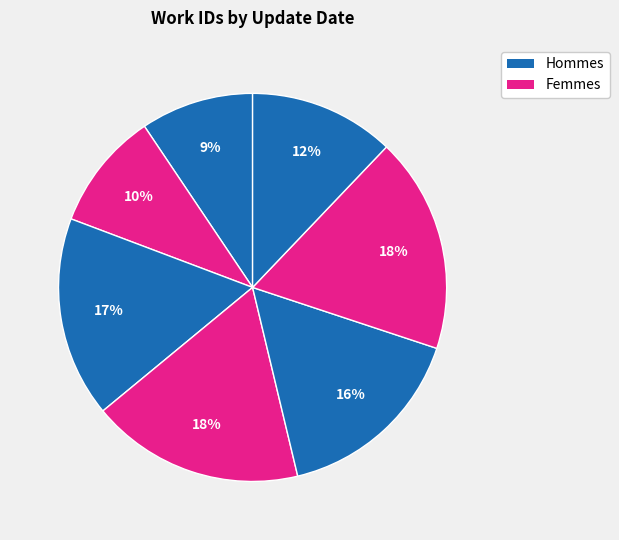

How many segments does this pie chart have?

7